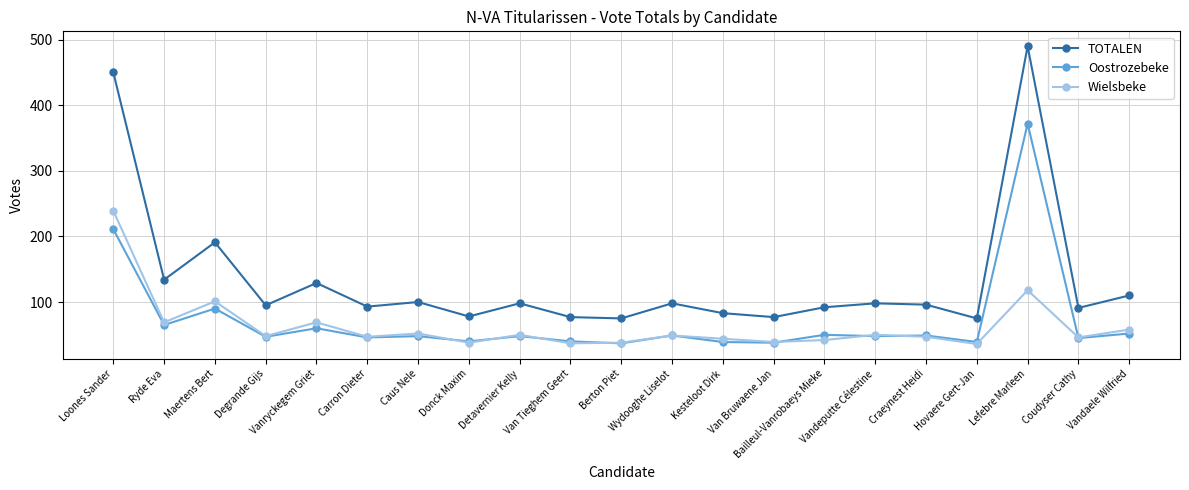

Which series has the largest total across all categories?

TOTALEN